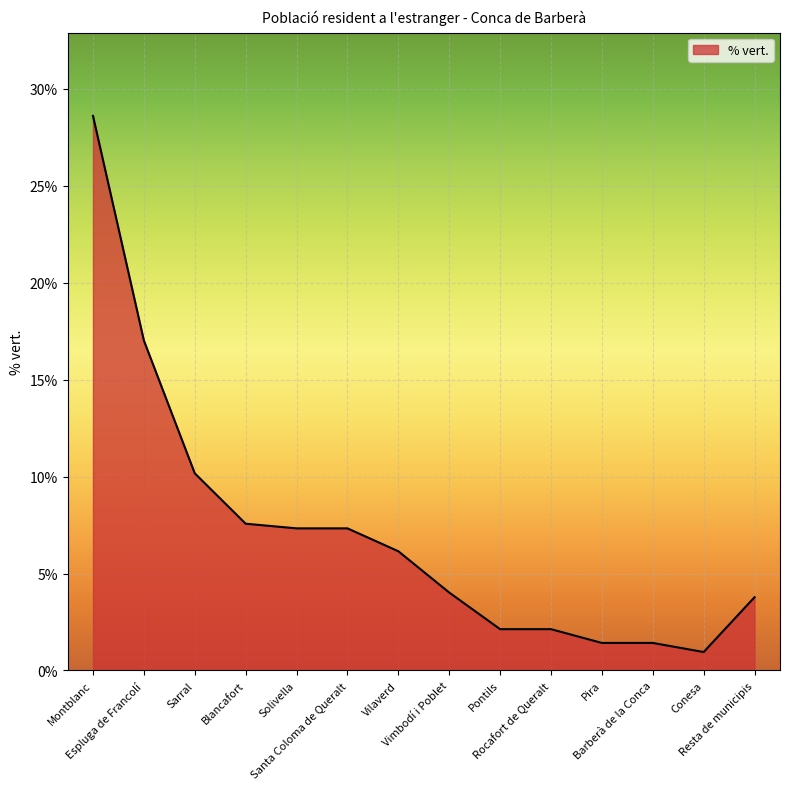

What is the difference between the maximum and minimum values?

27.7